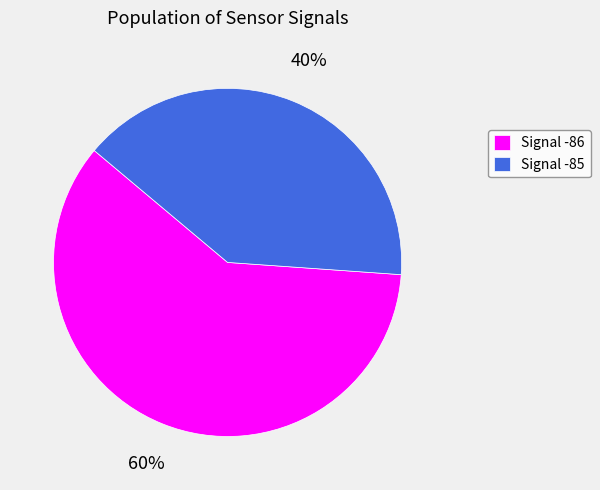

The Signal -85 slice represents 46% of the pie. True or false?

False